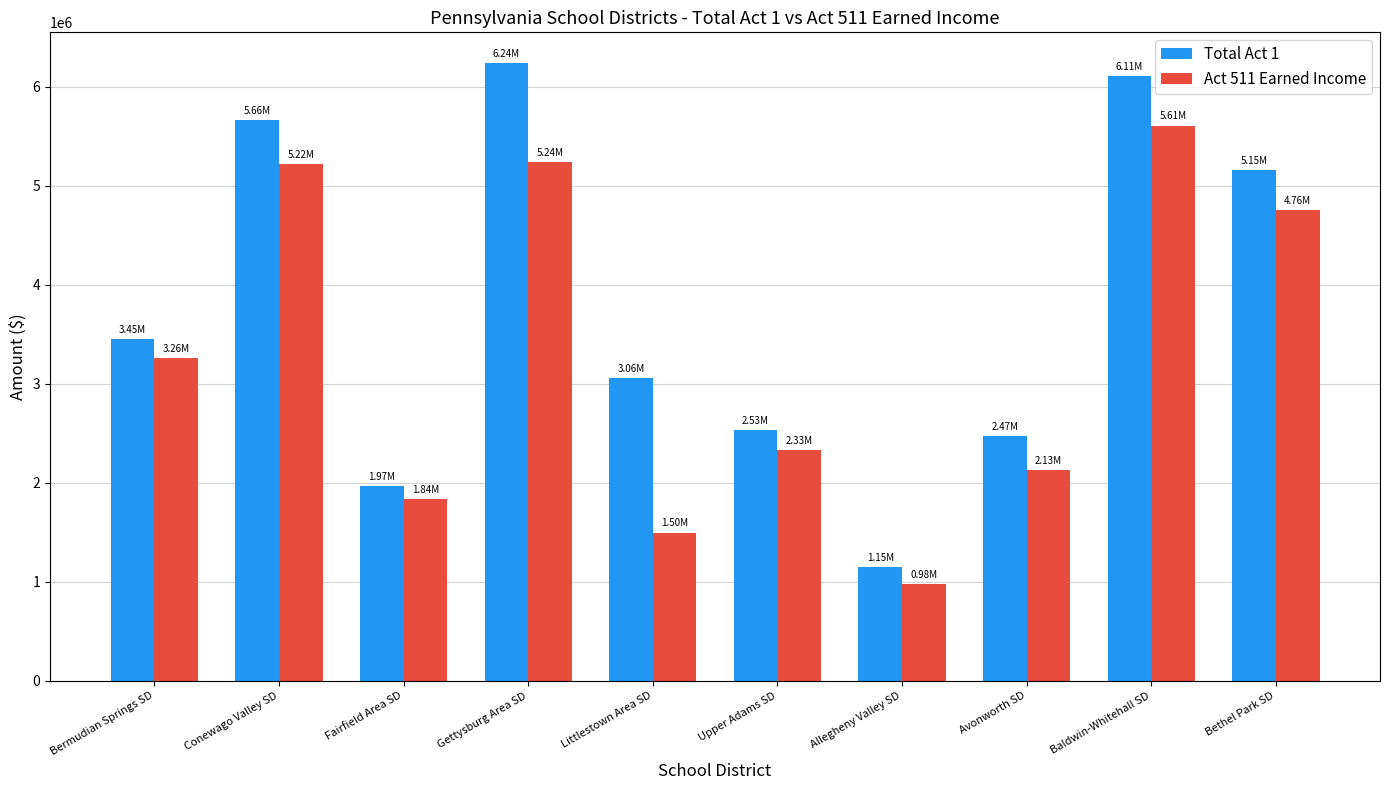

What is the difference between the second highest and second lowest values in the Act 511 Earned Income series?

3742310.6